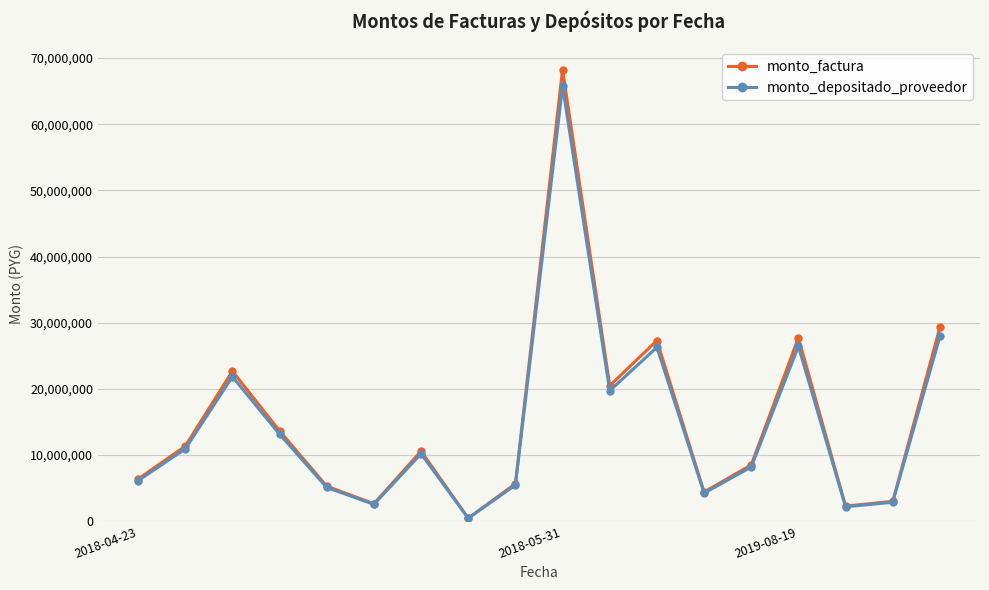

How many data points in monto_depositado_proveedor are less than 10191686?

9